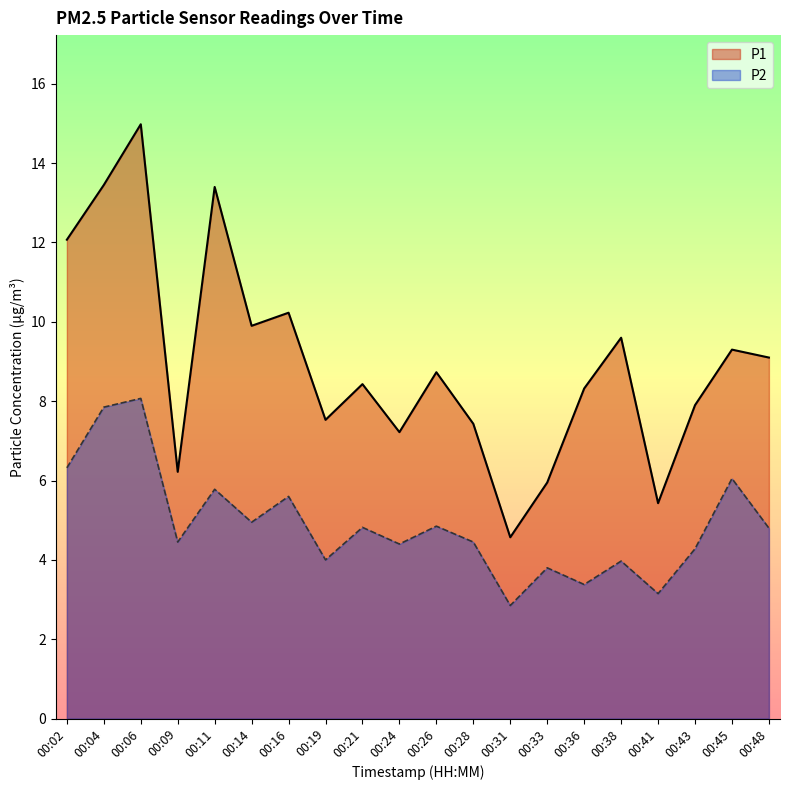

What is the value of the P2 point at the 9th from the left?

4.8